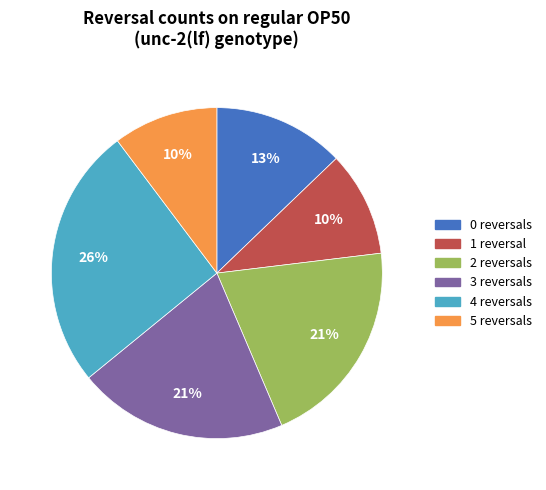

What percentage is the 1 slice, to the nearest percent?

10%